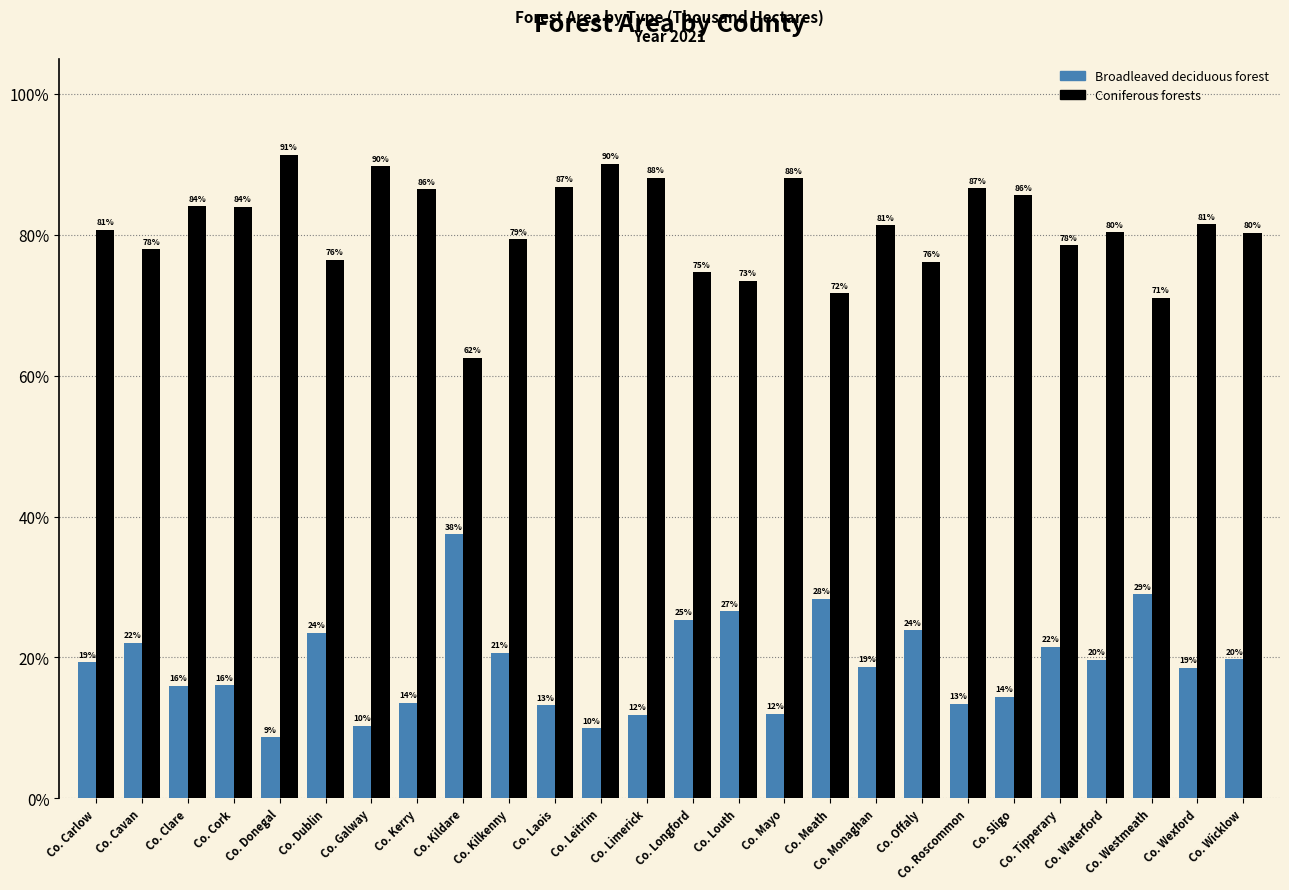

Is it true that Broadleaved deciduous forest equals 22.1 at Co. Cavan?

True